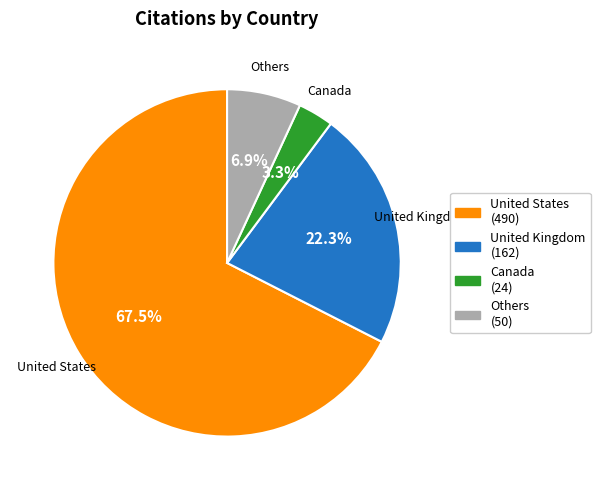

To the nearest percent, what is the difference between the largest and smallest slice percentages?

64%